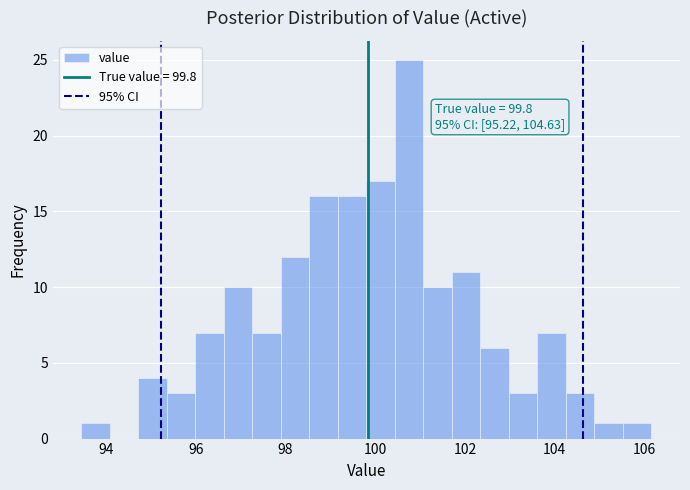

Around what value on the x-axis is the tallest bar? Give the approximate position of its centre, as read against the axis.

100.8